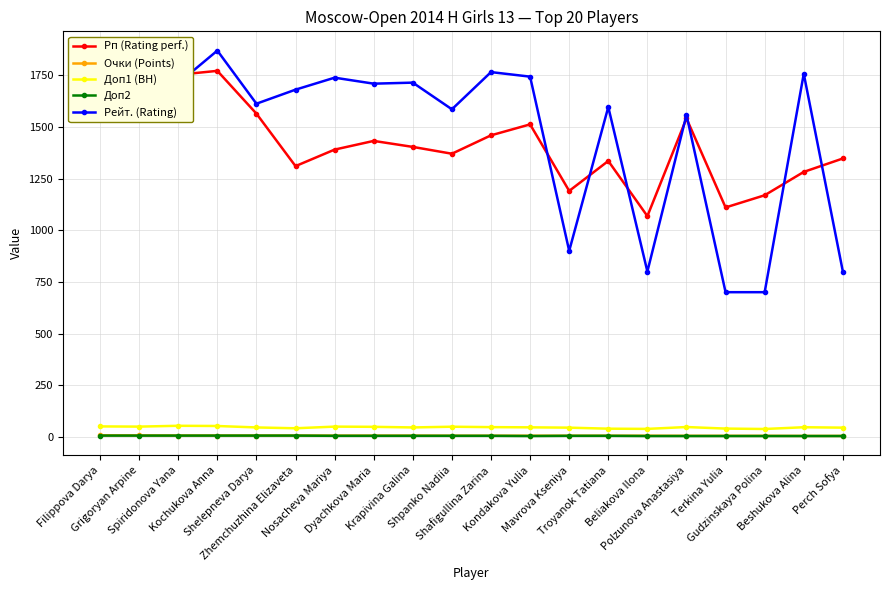

True or false: Рейт. (Rating) and Доп2 intersect in this chart.

False